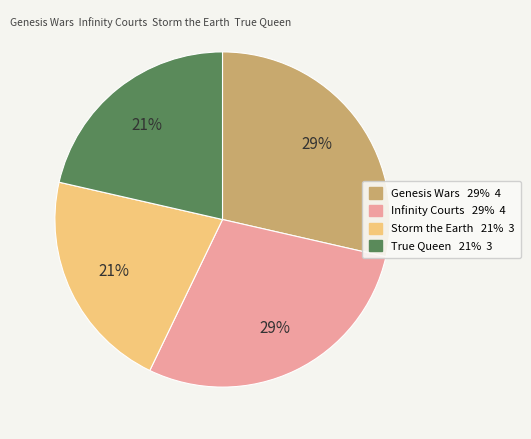

Which has a higher value, Infinity Courts or Storm the Earth?

Infinity Courts